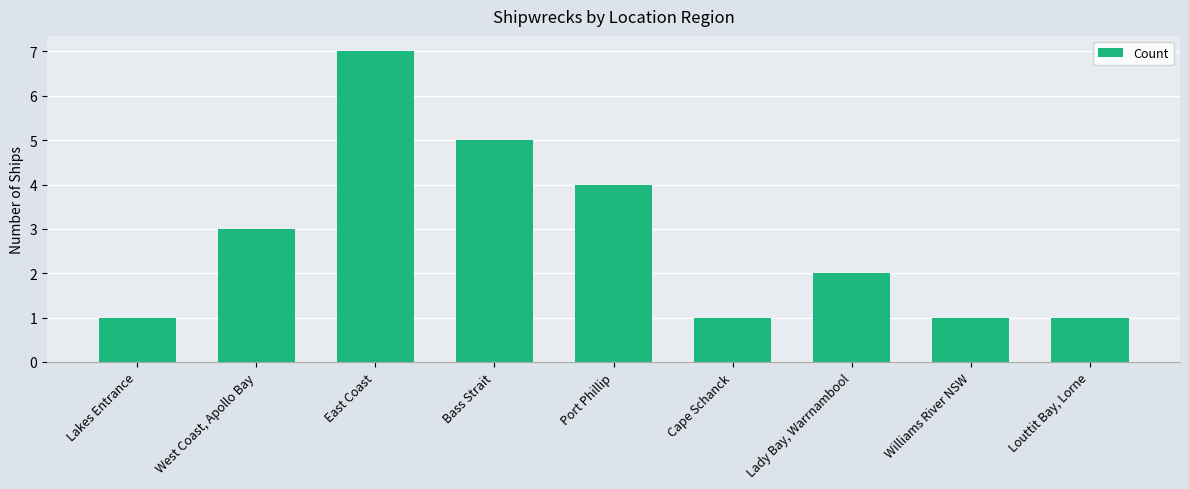

Reading left to right, what are all the values shown in this chart?

Lakes Entrance=1	West Coast, Apollo Bay=3	East Coast=7	Bass Strait=5	Port Phillip=4	Cape Schanck=1	Lady Bay, Warrnambool=2	Williams River NSW=1	Louttit Bay, Lorne=1